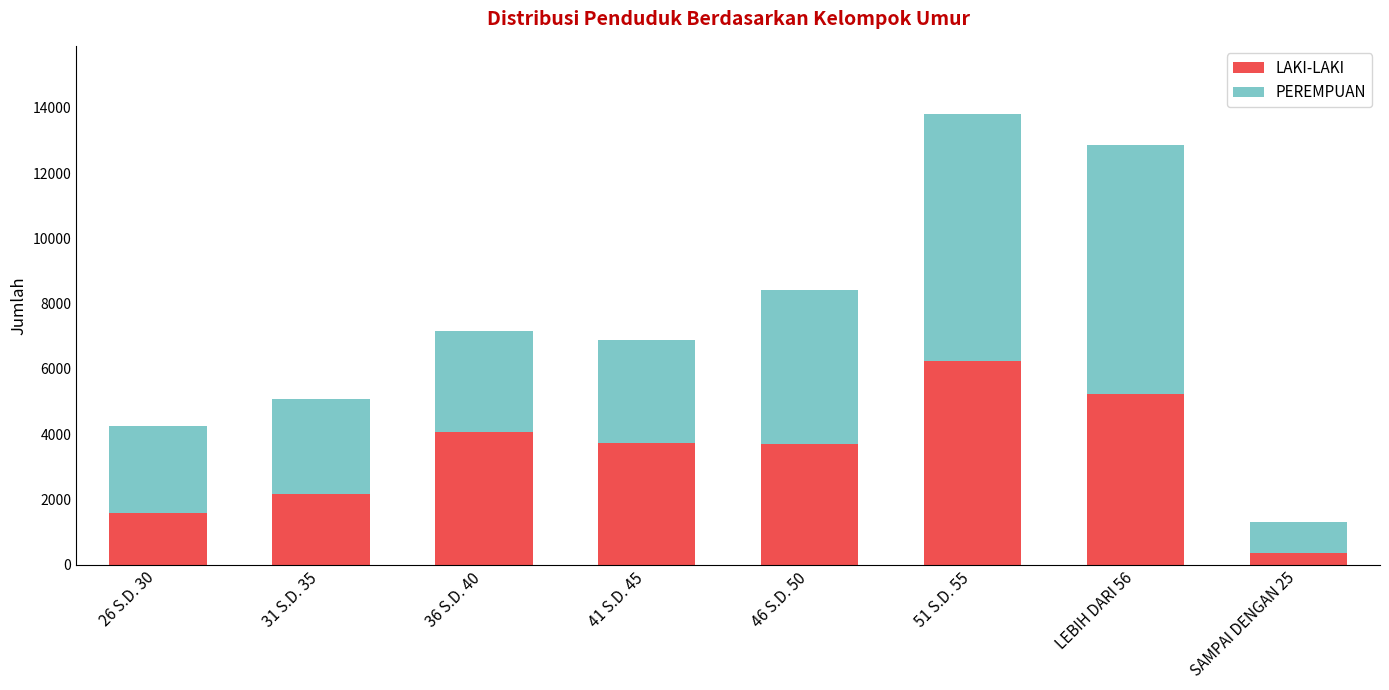

What is the total value across all series at 51 S.D. 55?

13827